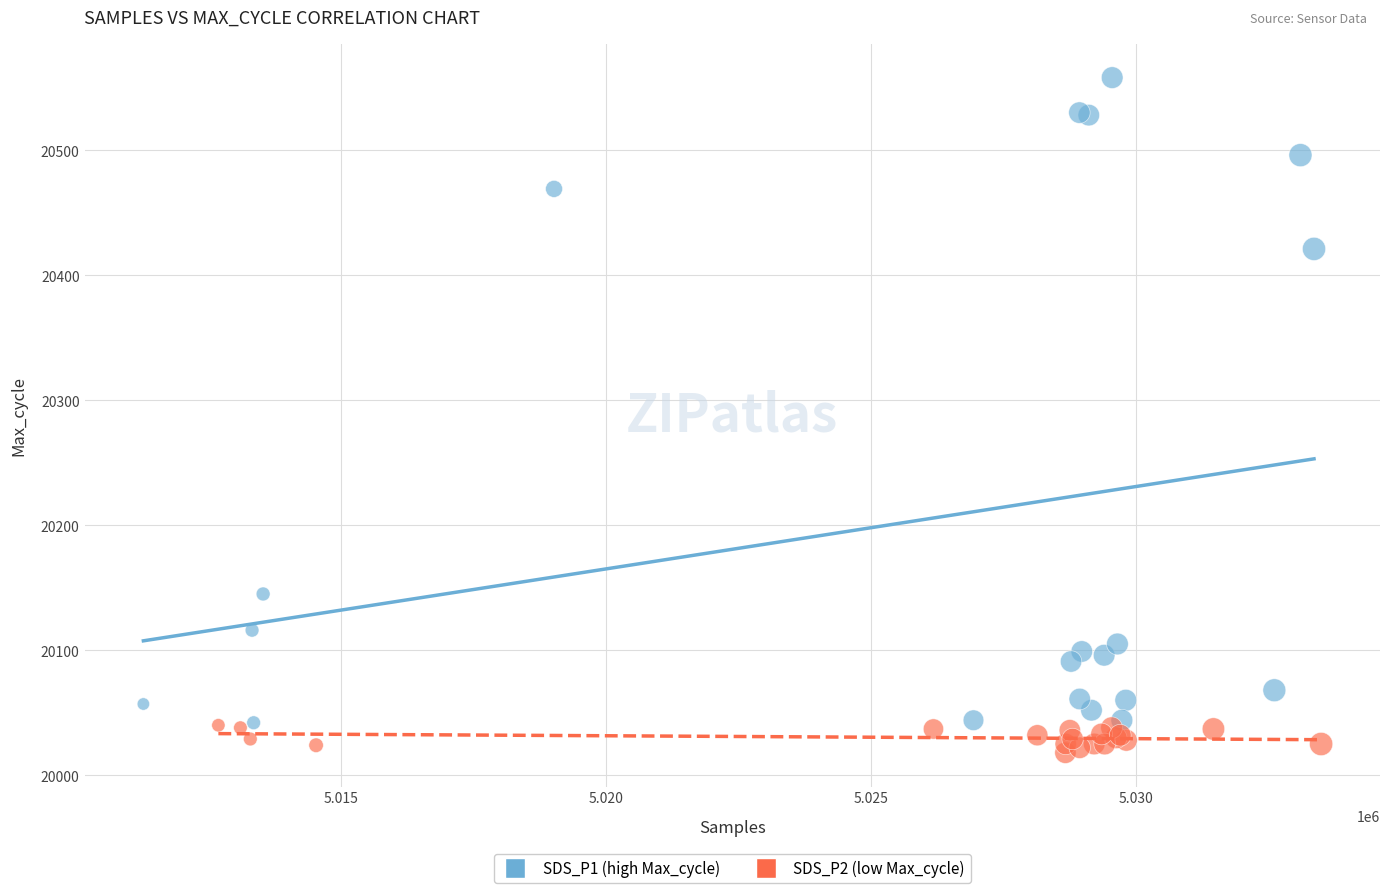

What are all the series names shown in the legend?

SDS_P1 (high Max_cycle), SDS_P2 (low Max_cycle)